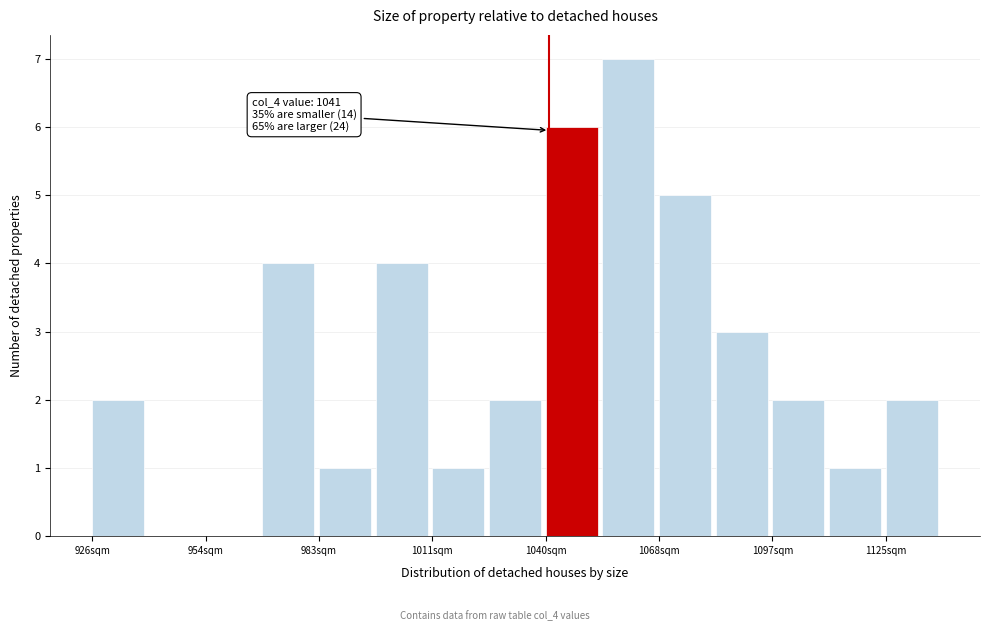

Around what value on the x-axis is the tallest bar? Give the approximate position of its centre, as read against the axis.

1060